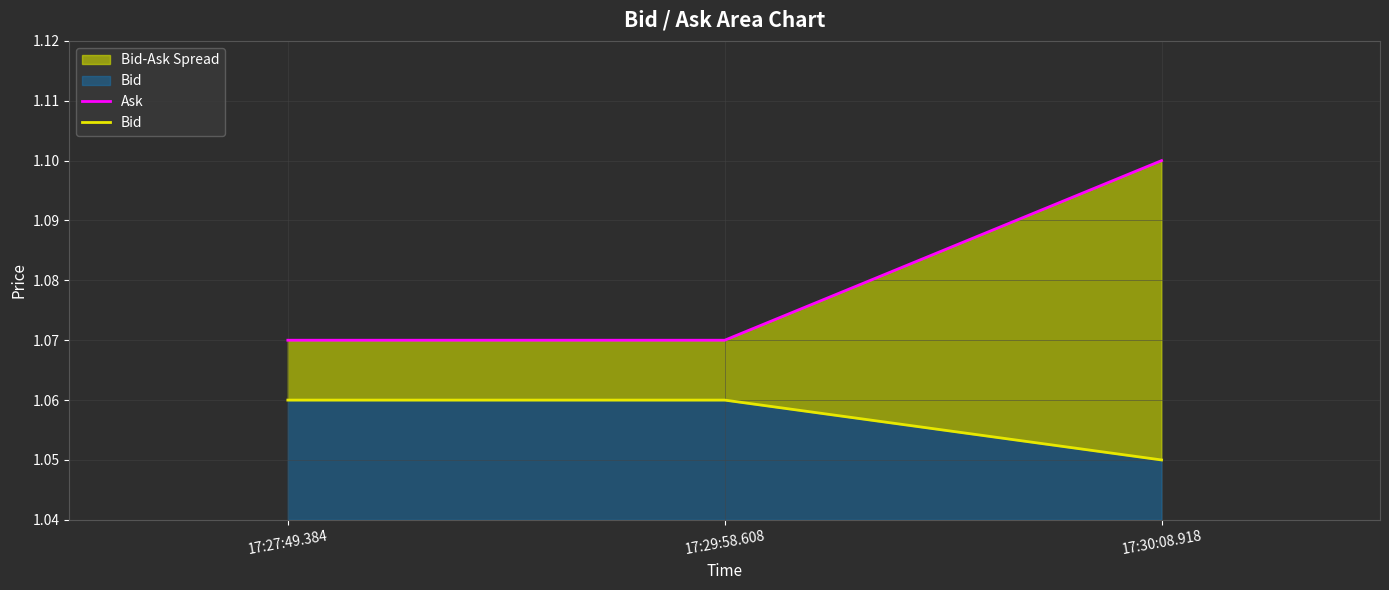

What is the value of the Ask point at the 1st from the left?

1.1